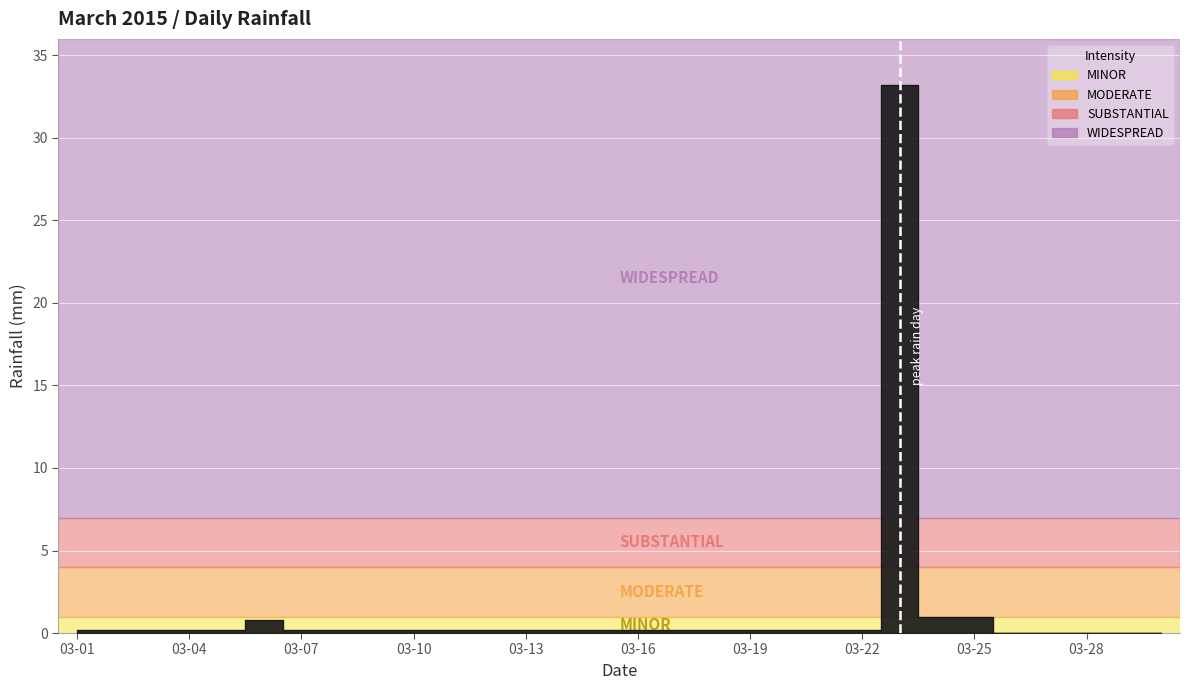

What is the change in value from 2015-03-18 to 2015-03-28?

-0.2